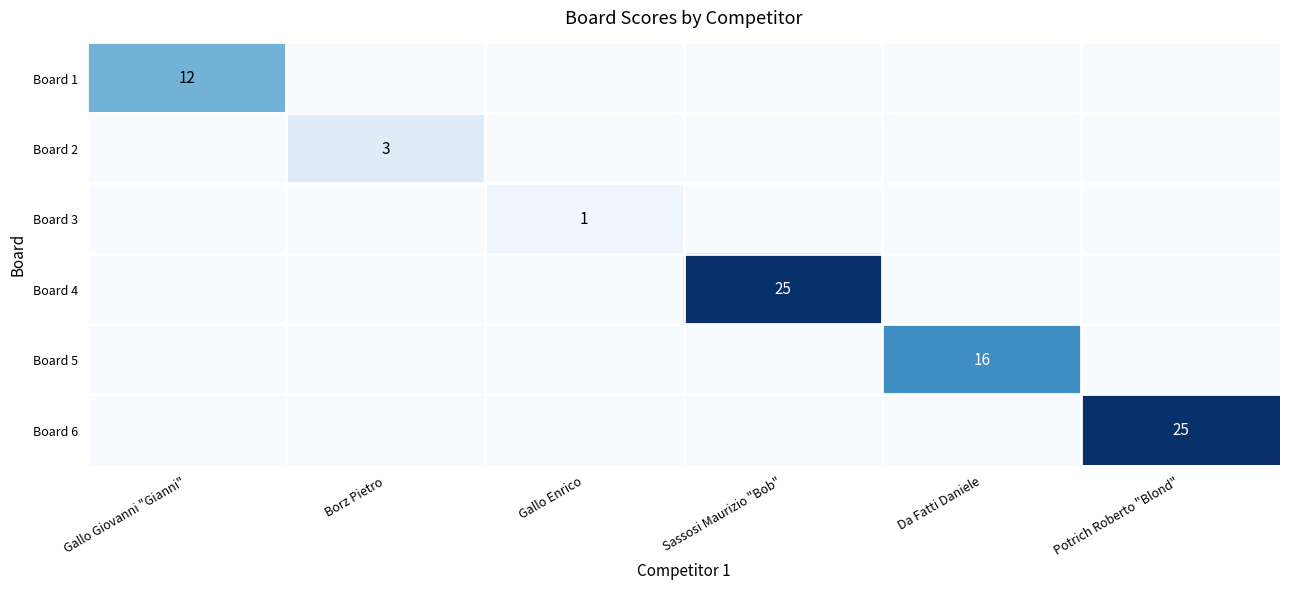

How many series are shown in this chart?

6